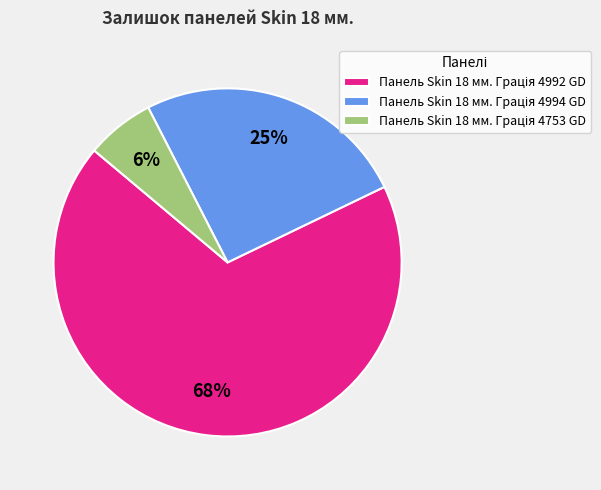

How many slices are in this pie chart?

3